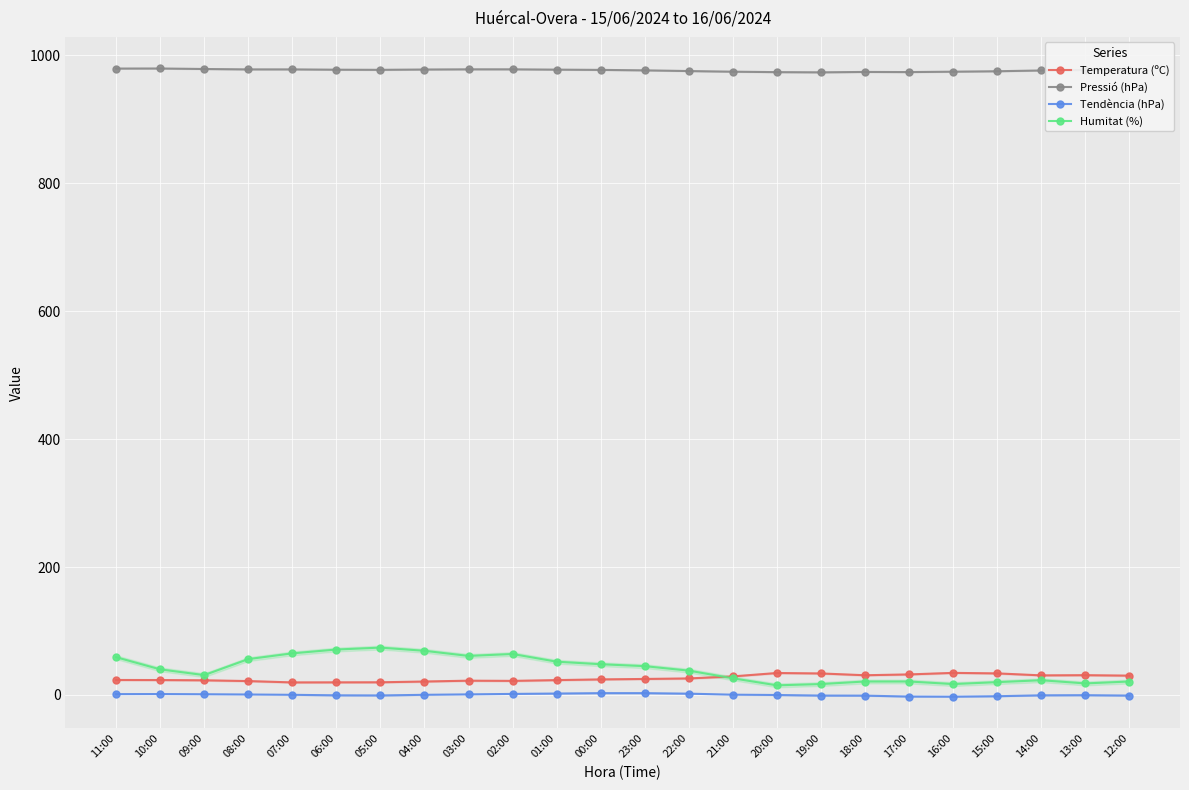

At which category does Tendència (hPa) reach its first local valley?

05:00